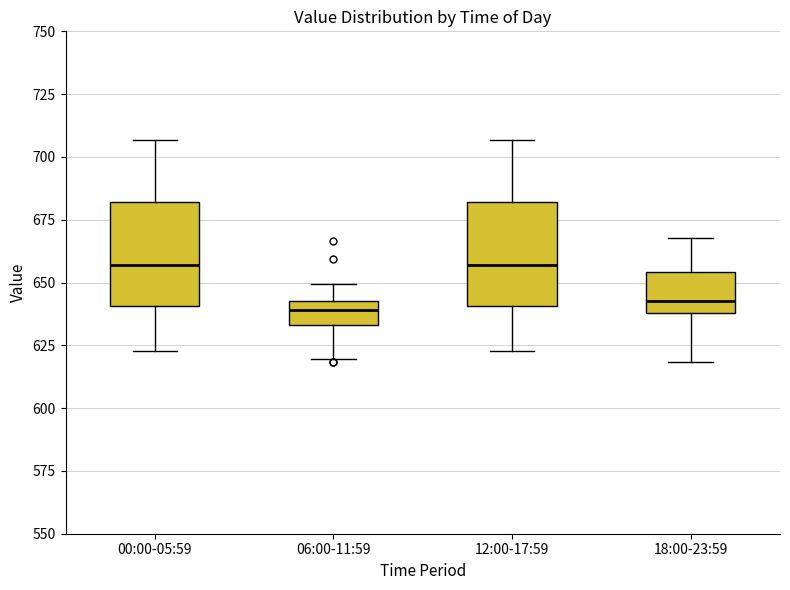

Reading left to right, read every box against the y-axis: the position of its median line, the range the box covers, and the ends of its whiskers. The values are not printed on the chart, so give them approximately, as read against the axis.

00:00-05:59: median 655, box 640 to 680, whiskers 625 to 705
06:00-11:59: median 640, box 635 to 645, whiskers 620 to 650
12:00-17:59: median 655, box 640 to 680, whiskers 625 to 705
18:00-23:59: median 645, box 640 to 655, whiskers 620 to 670